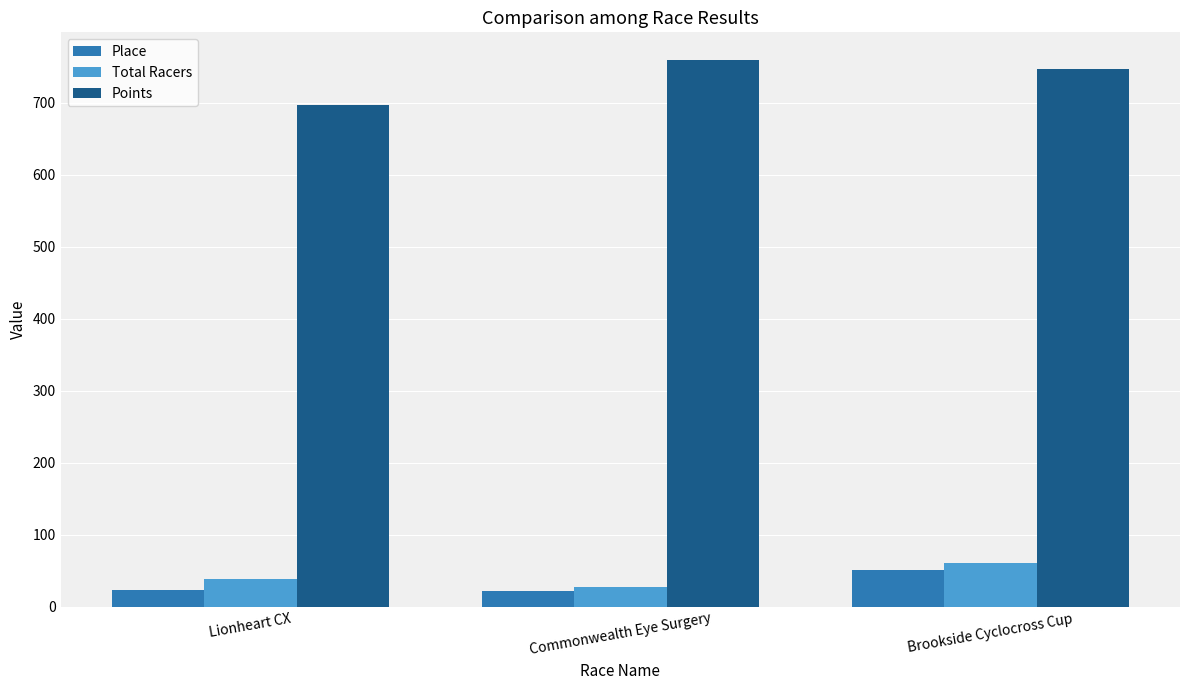

What is the label of the 1st bar from the left?

Lionheart CX